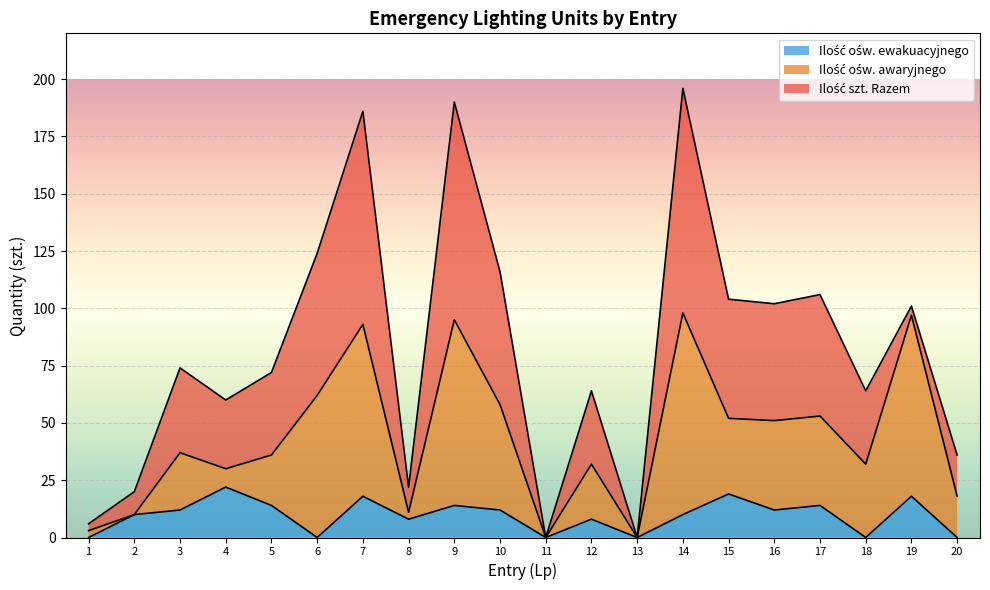

How many lines are shown in the chart?

3